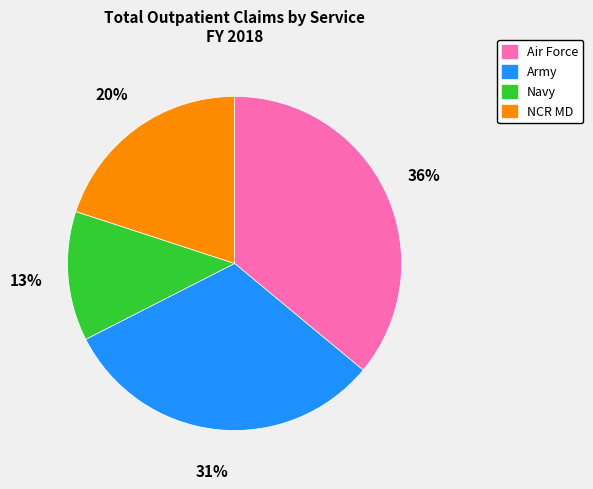

How many slices are in this pie chart?

4